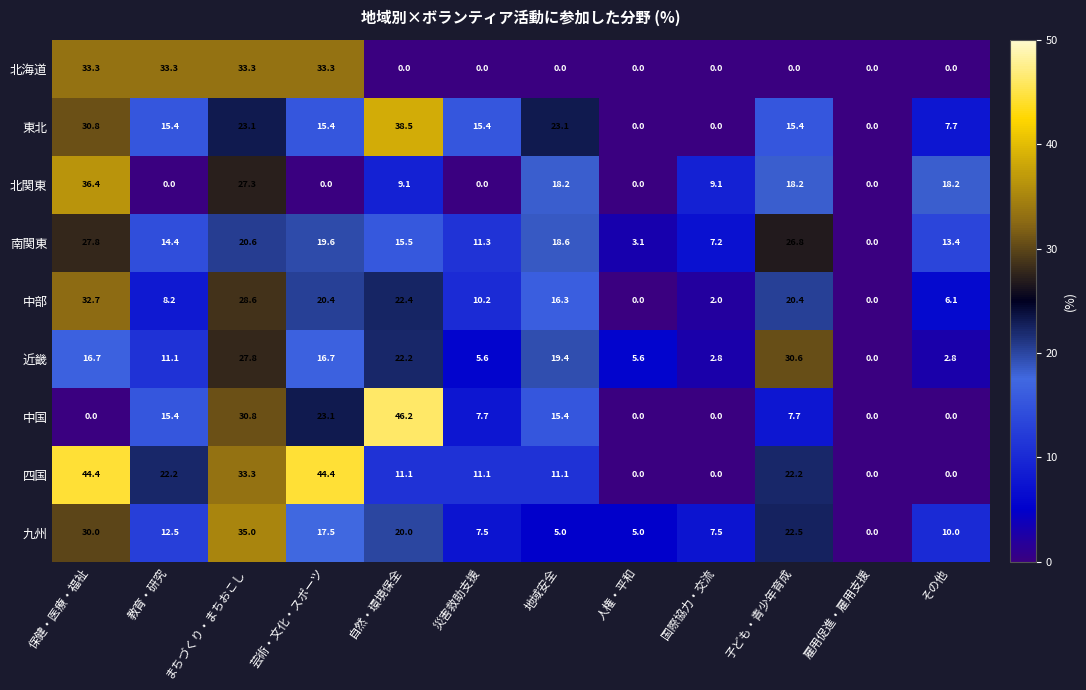

The 四国 series shows 70.1 at 保健・医療・福祉. True or false?

False